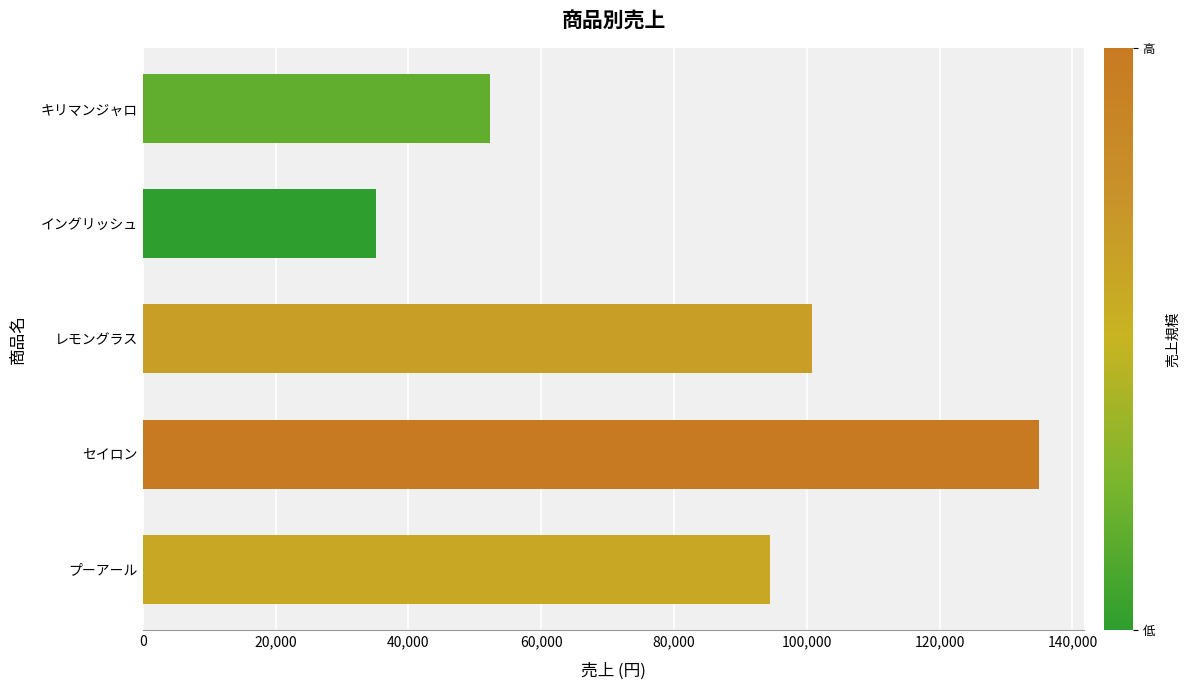

Rank the categories by value from lowest to highest.

イングリッシュ, キリマンジャロ, プーアール, レモングラス, セイロン